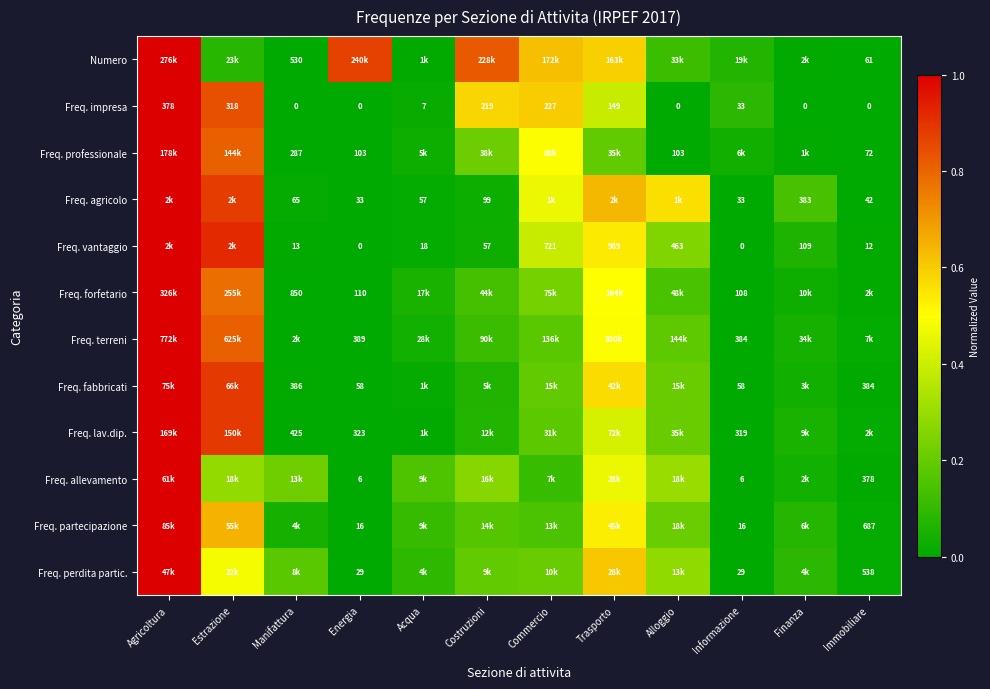

What is the difference between the highest and lowest values at Acqua?

0.1